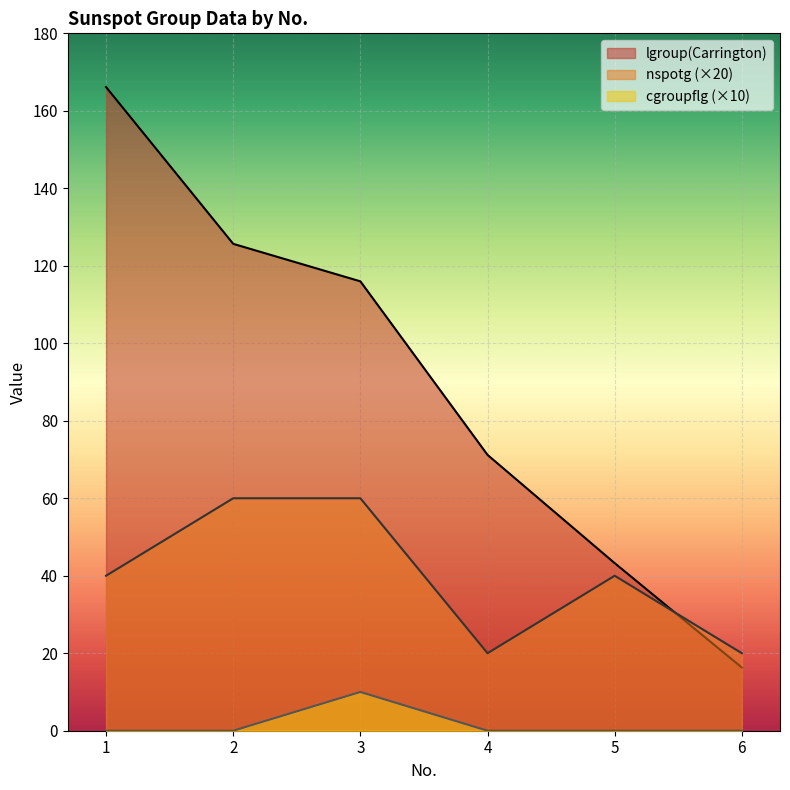

Rank the categories by cgroupflg value from highest to lowest.

3, 1, 2, 4, 5, 6